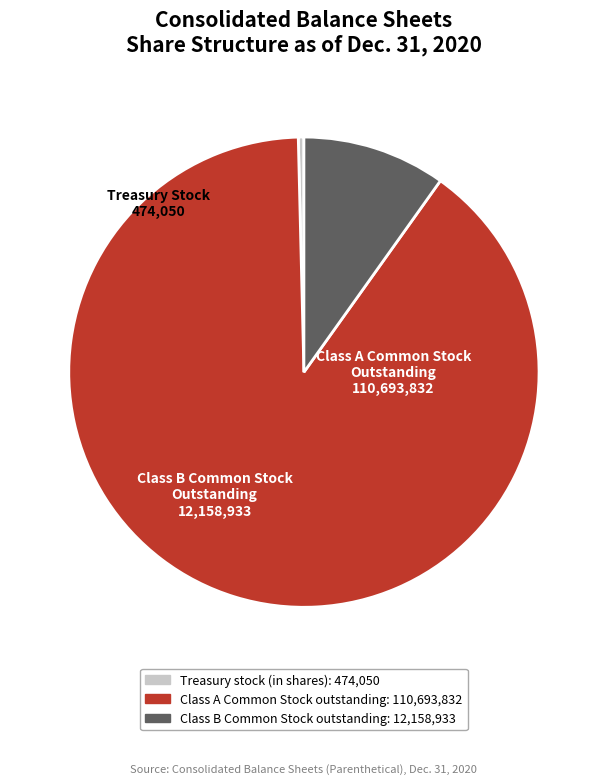

Is there any slice that represents more than half of the pie?

Yes